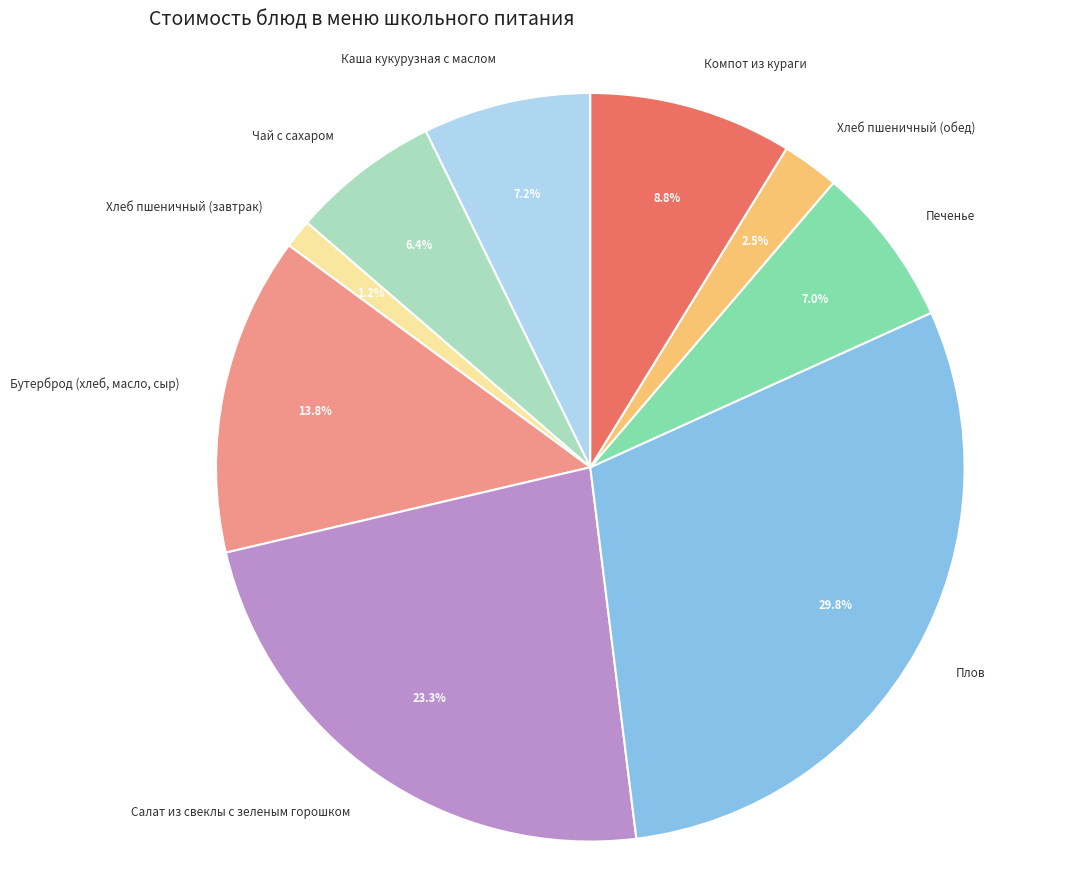

To the nearest percent, what is the average slice percentage?

11%